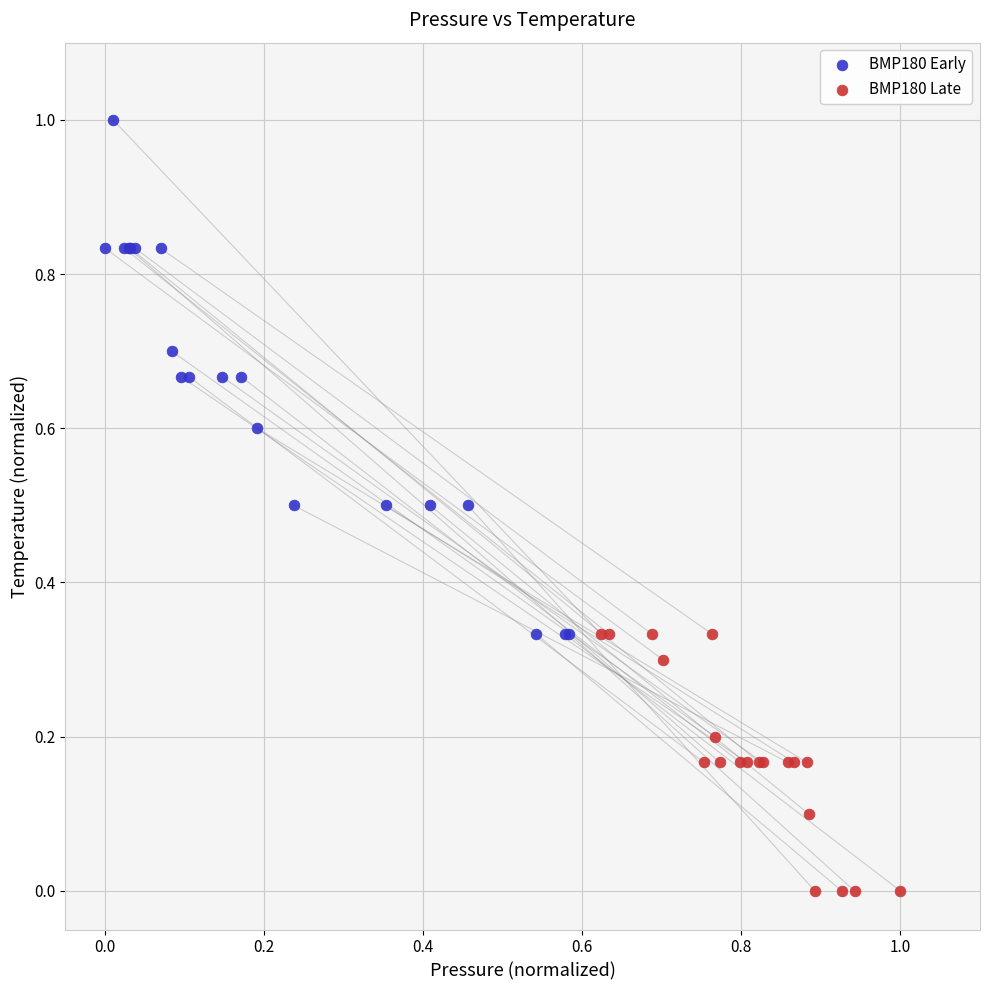

Which series has the largest Y range (max minus min)?

BMP180 Early